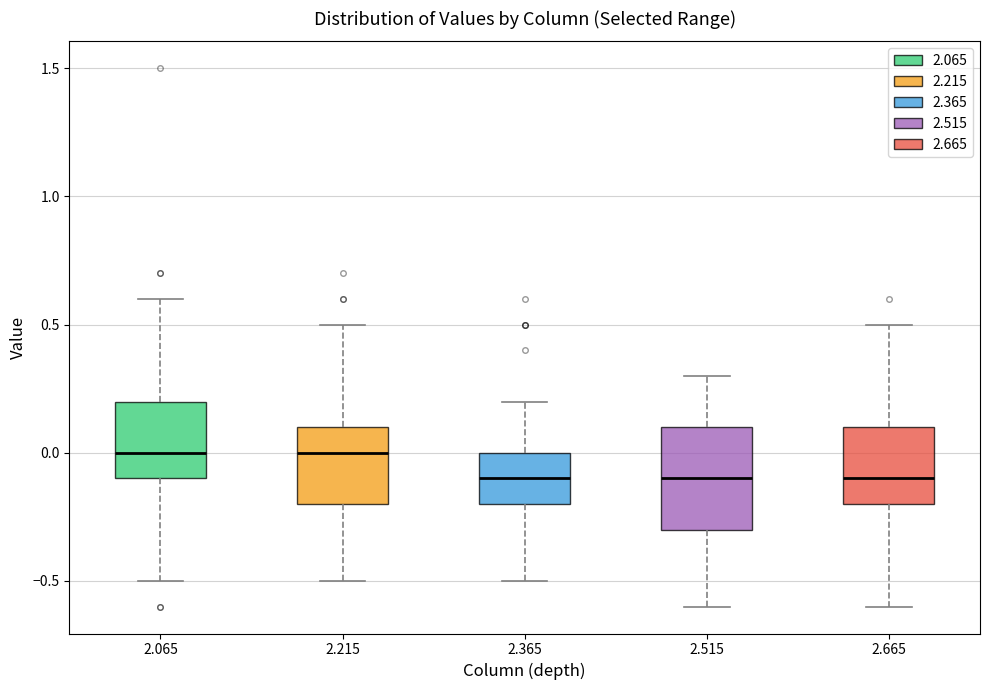

Comparing the boxes themselves (not the whiskers), which one is the tallest?

2.515